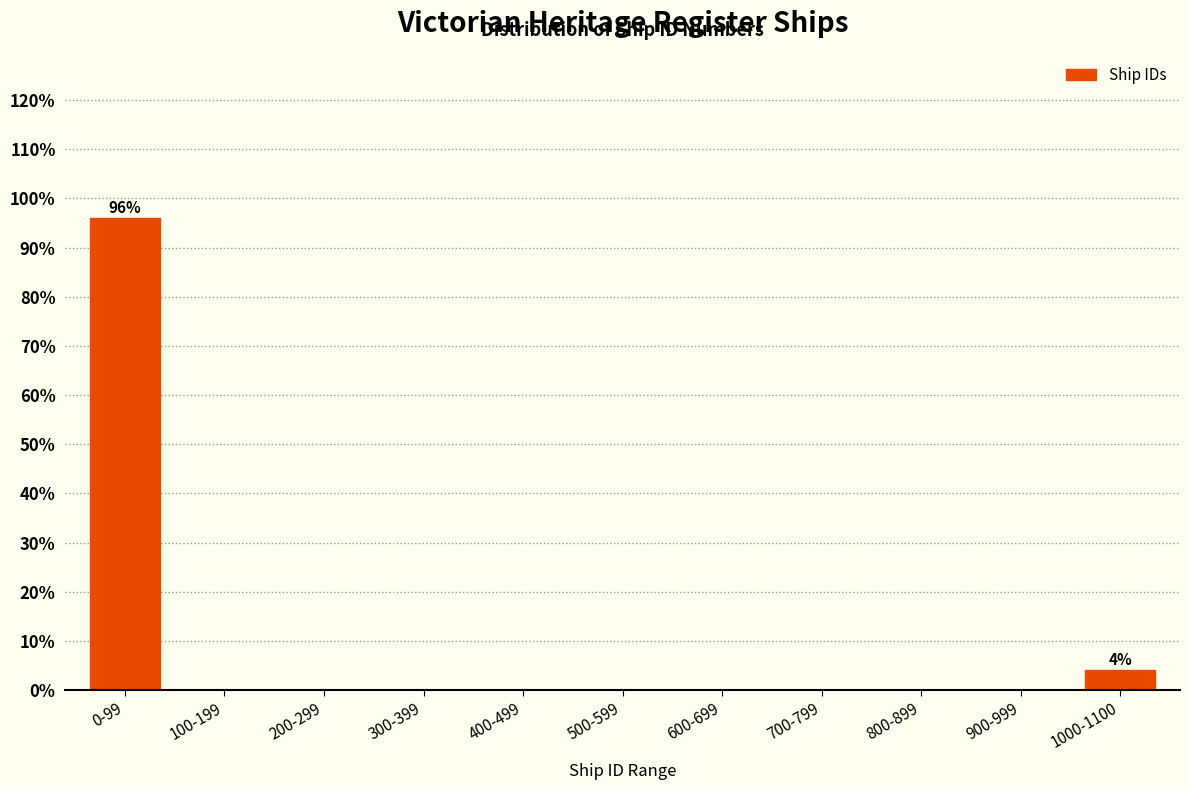

Reading right to left, transcribe all the data shown in this chart.

1000-1100=4	900-999=0	800-899=0	700-799=0	600-699=0	500-599=0	400-499=0	300-399=0	200-299=0	100-199=0	0-99=96